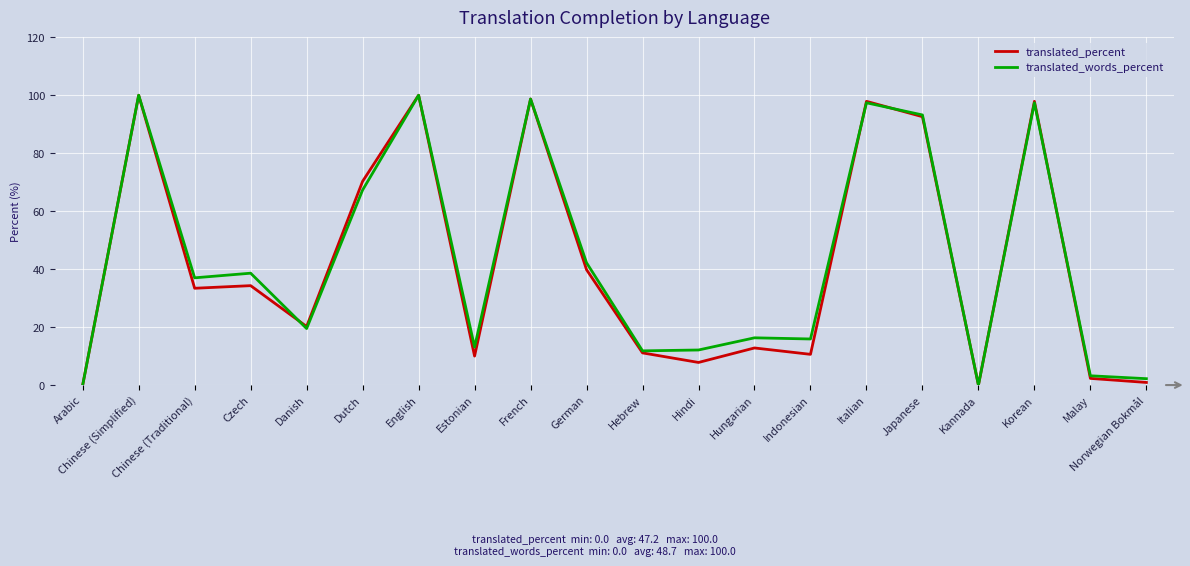

The translated_words_percent series shows 100.0 at English. True or false?

True